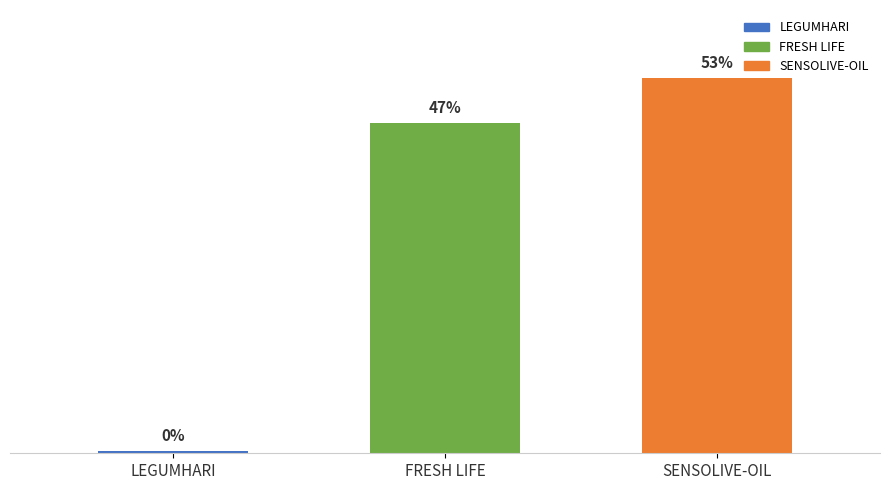

Does the chart contain any negative values?

No